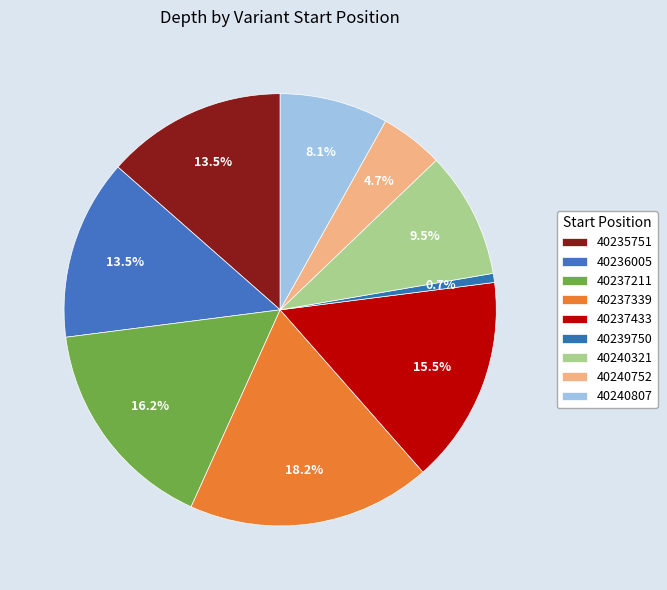

Which has a higher value, 40237339 or 40237211?

40237339